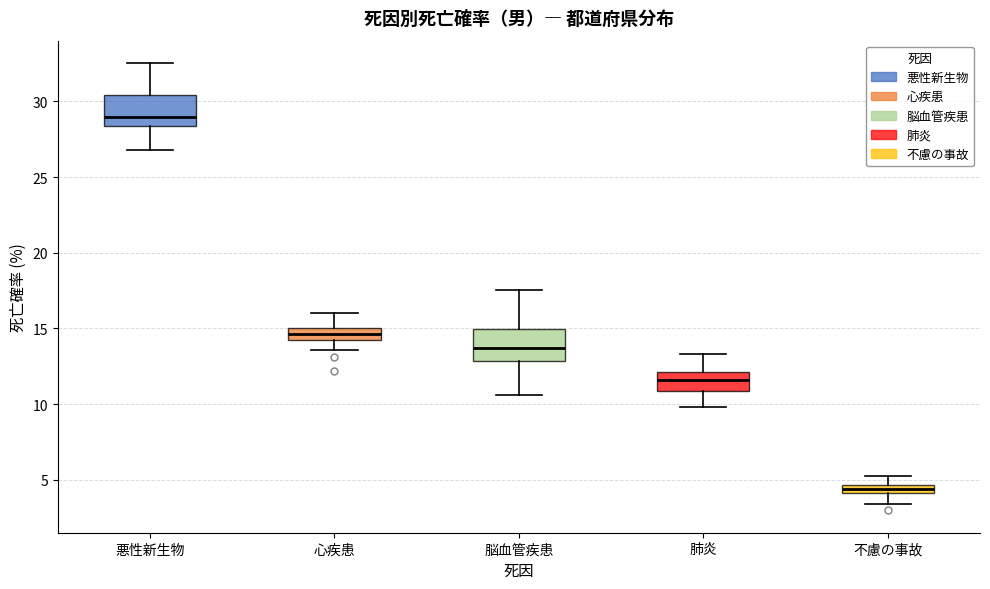

Where does the upper whisker of the box for 悪性新生物 end on the y-axis? The values are not printed on the chart, so give them approximately, as read against the axis.

32.5